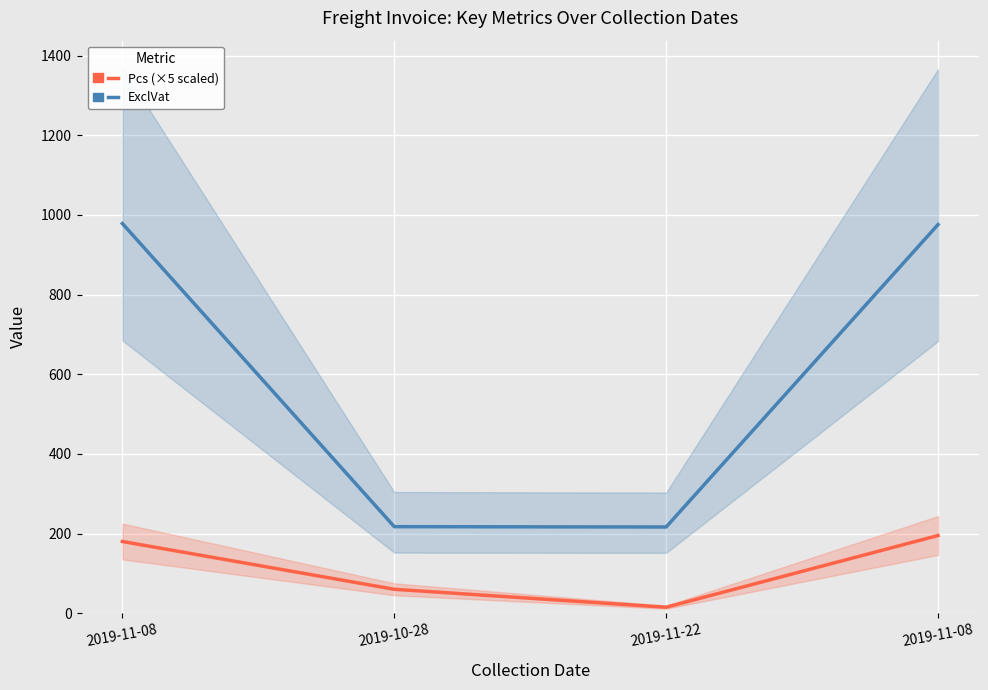

Rank the series by their average value, from highest to lowest.

ExclVat, Pcs